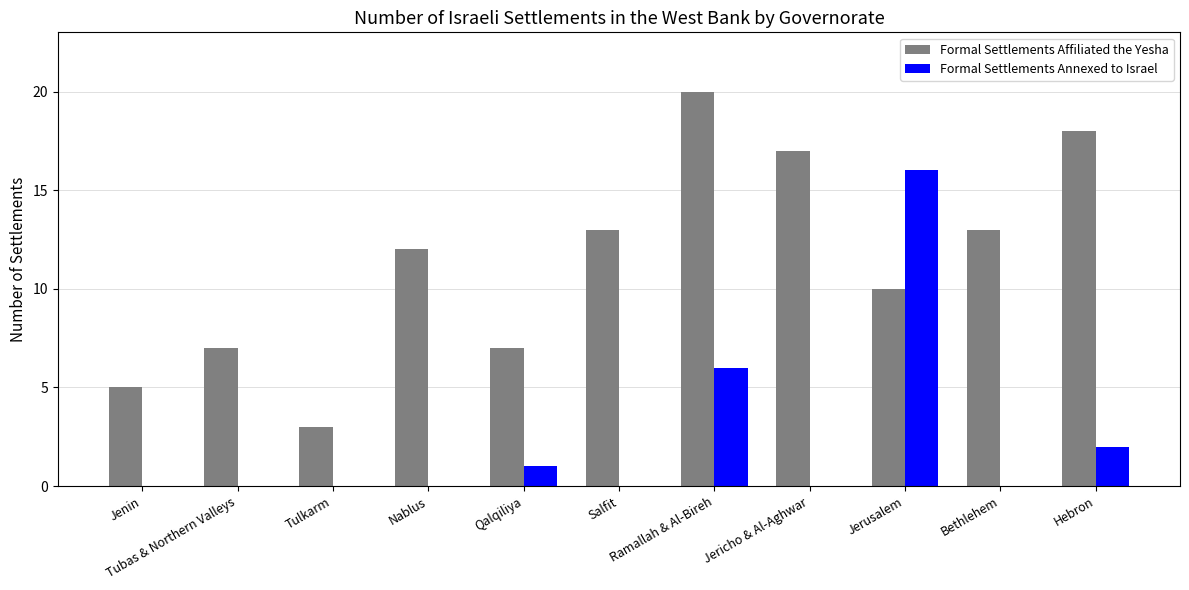

What is the greatest value displayed?

20